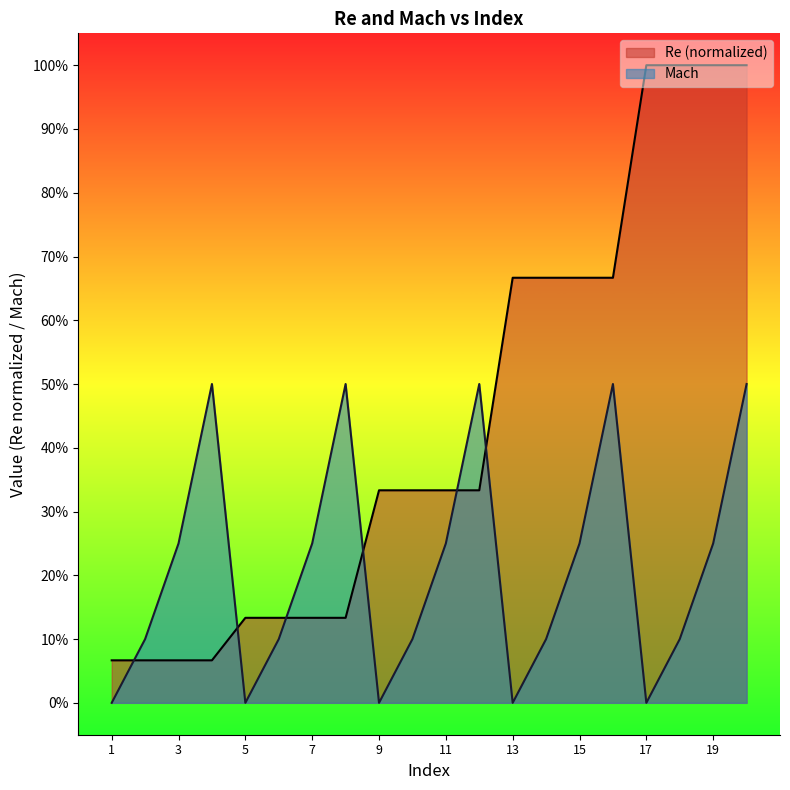

Which category has the lowest value across all series?

1